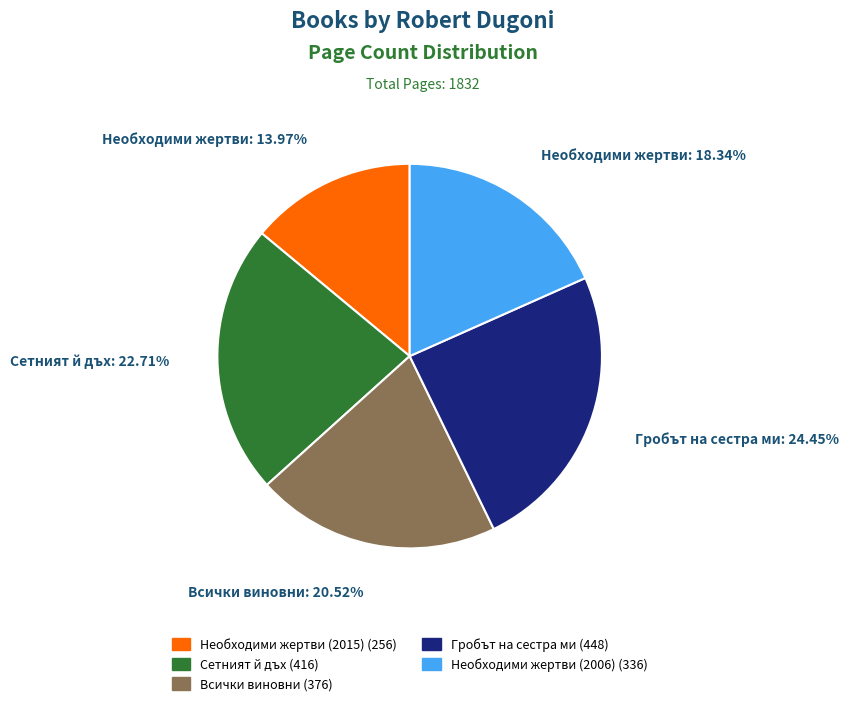

What percentage is the Всички виновни slice, to the nearest percent?

21%